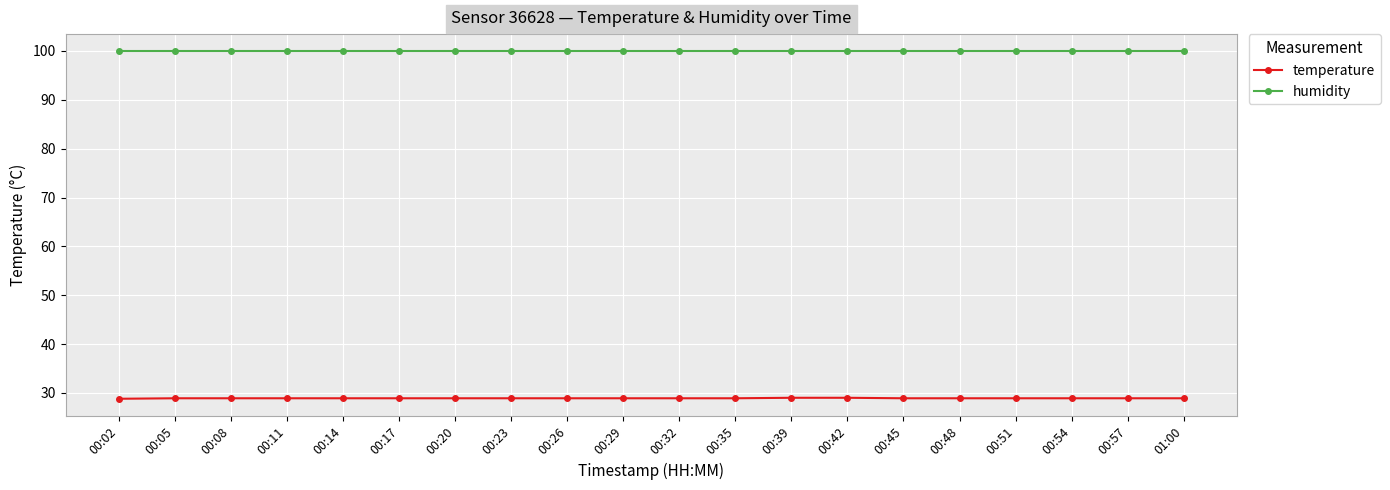

How many lines are shown in the chart?

2